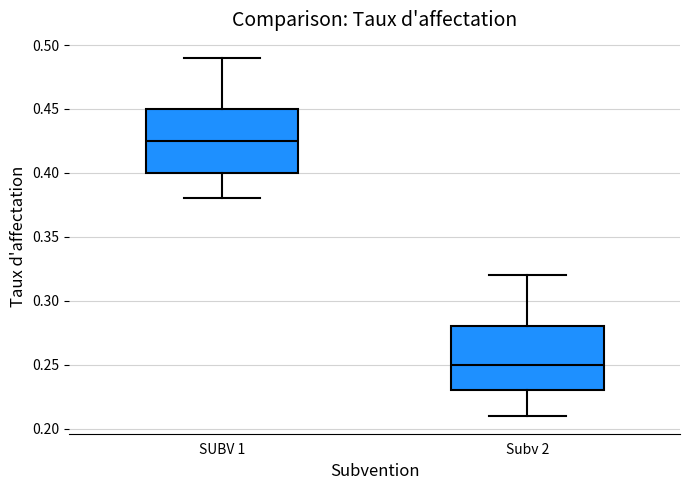

Where does the upper whisker of the box for SUBV 1 end on the y-axis? The values are not printed on the chart, so give them approximately, as read against the axis.

0.490